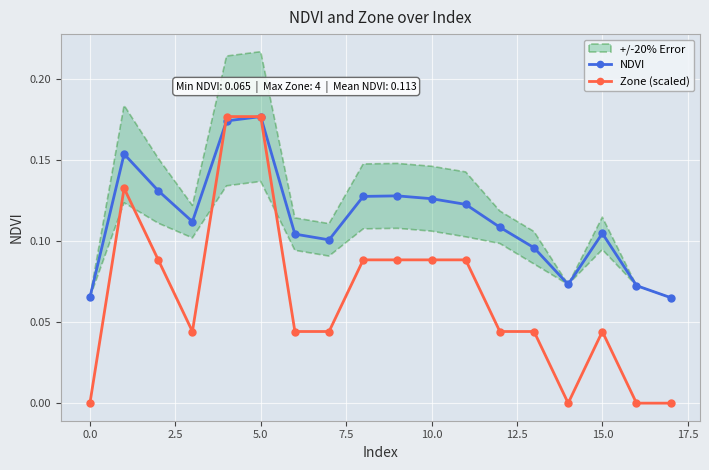

What is the label of the 18th point from the left?

17